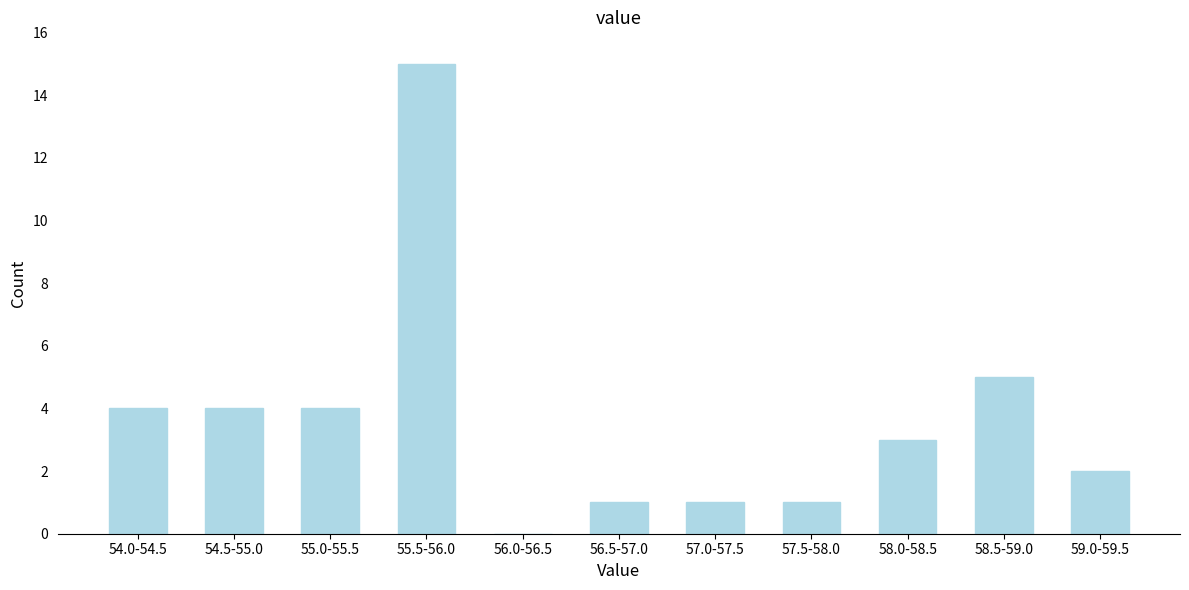

Reading left to right, transcribe all the data shown in this chart.

54.0-54.5=4	54.5-55.0=4	55.0-55.5=4	55.5-56.0=15	56.0-56.5=0	56.5-57.0=1	57.0-57.5=1	57.5-58.0=1	58.0-58.5=3	58.5-59.0=5	59.0-59.5=2